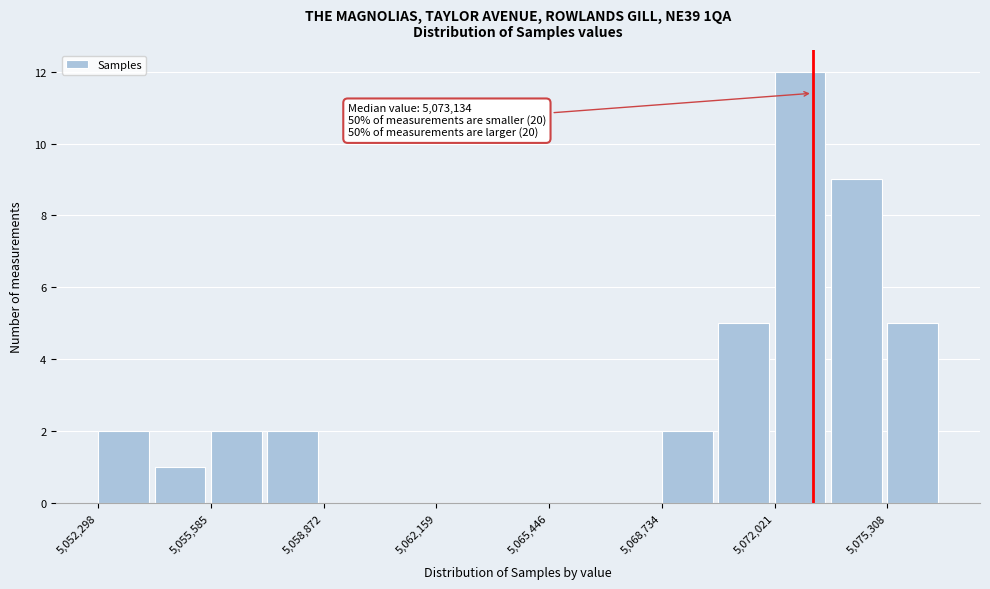

Around what value on the x-axis is the tallest bar? Give the approximate position of its centre, as read against the axis.

5073000